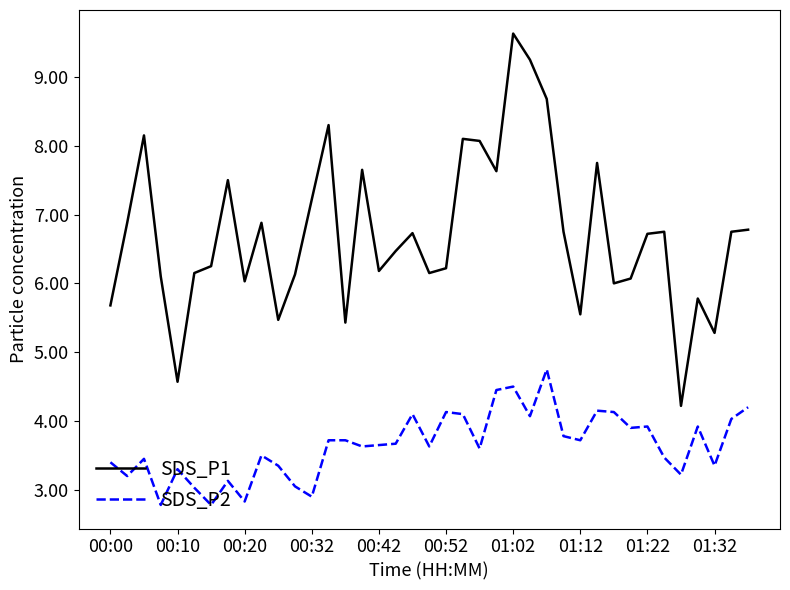

List the series in order of their overall mean, lowest first.

SDS_P2, SDS_P1